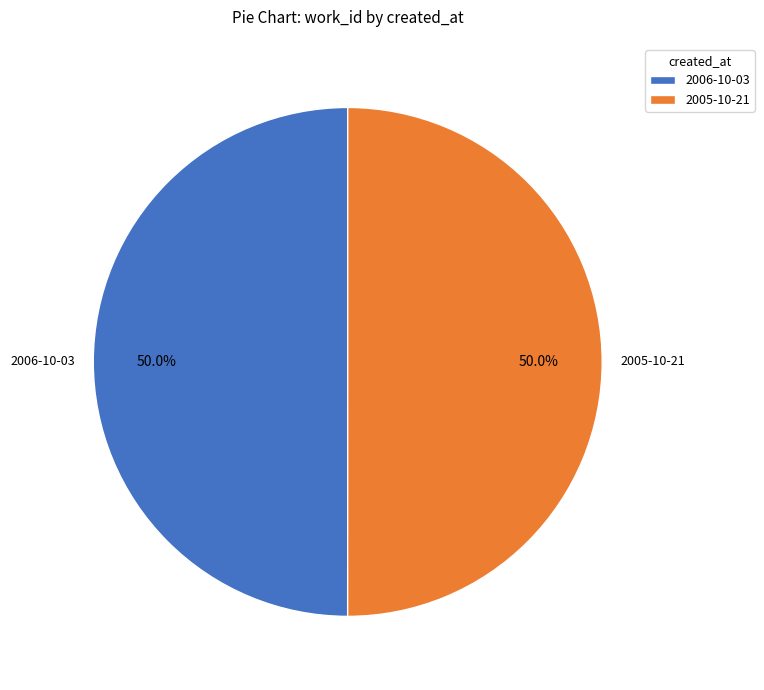

What percentage do 2005-10-21 and 2006-10-03 together represent?

100.0%